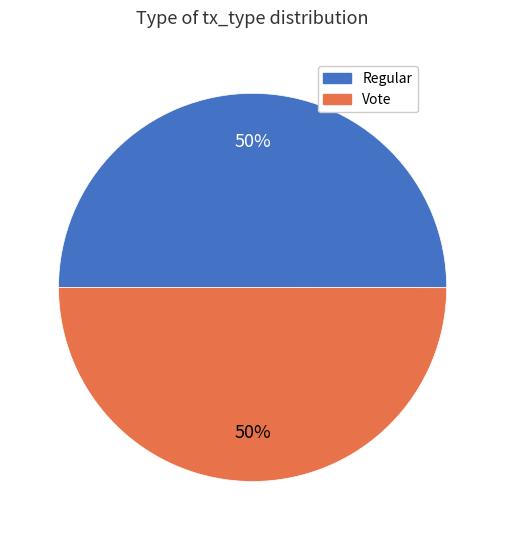

Do Regular and Vote together represent more than half of the pie?

Yes